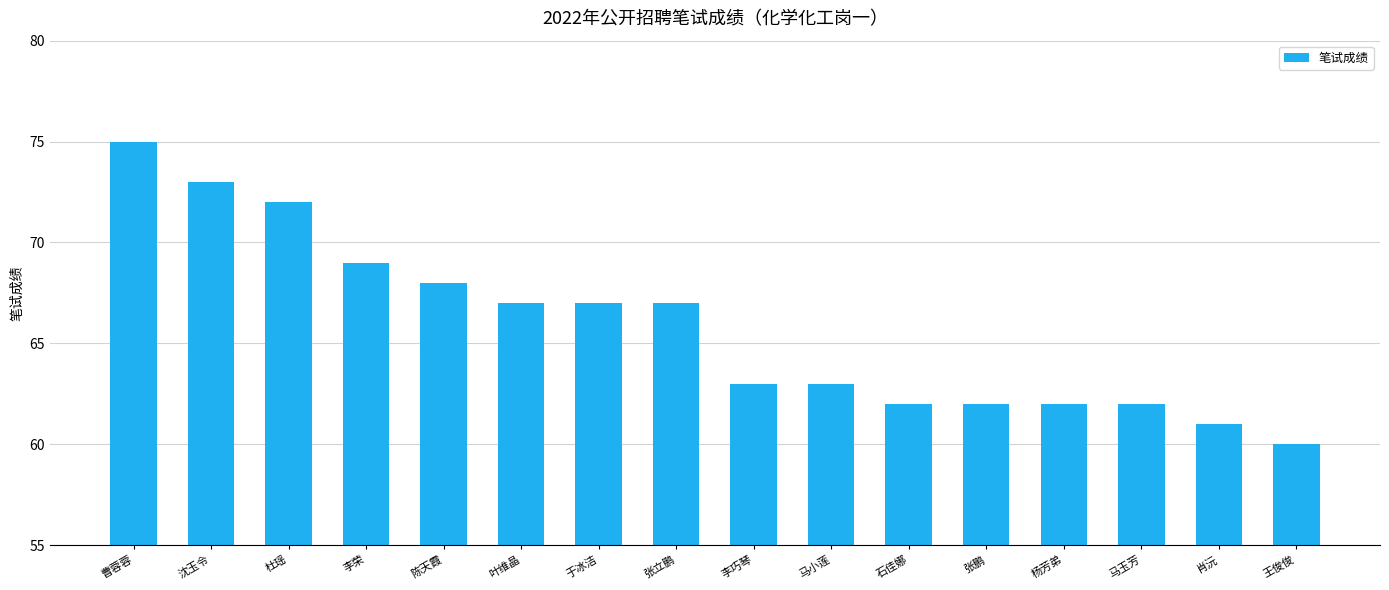

What is the label of the 15th bar from the left?

肖沅